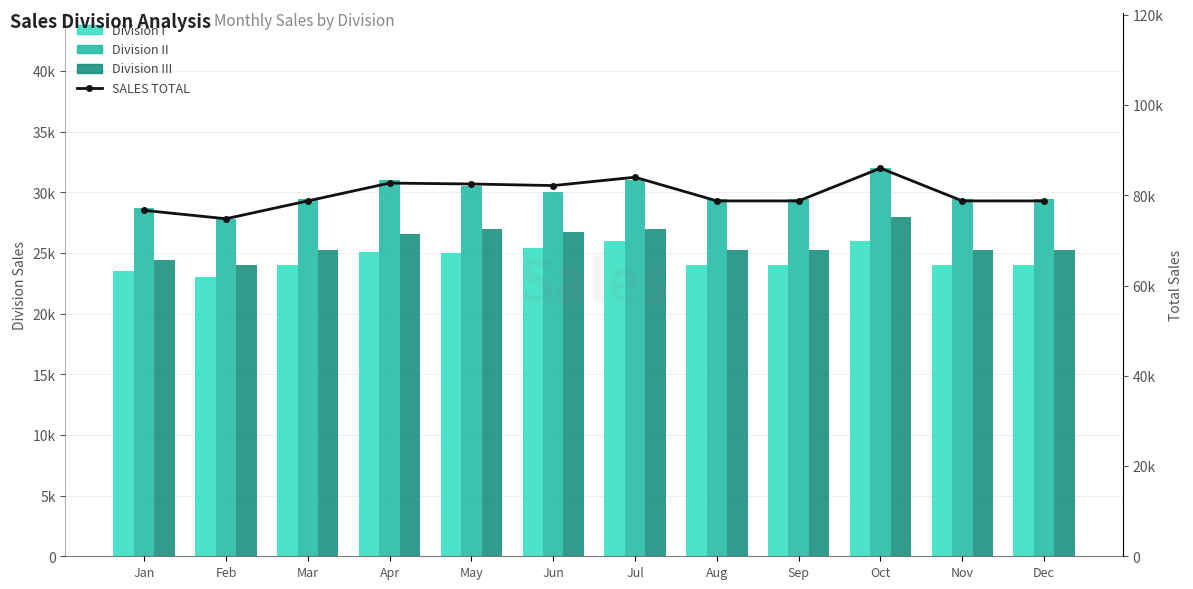

Between Jan and Mar, which series saw the biggest shift?

SALES TOTAL